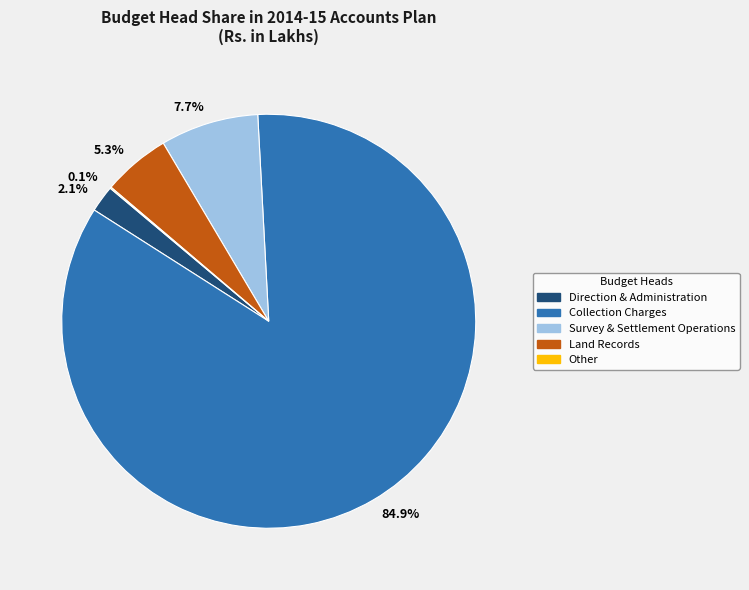

Between 84.9% and 5.3%, which is larger?

84.9%